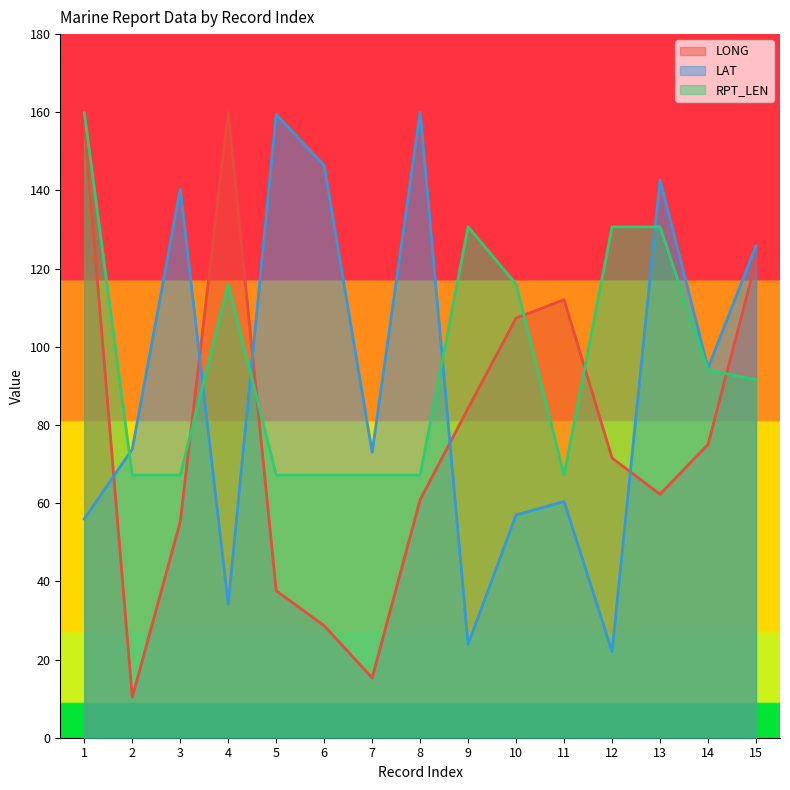

What is the sum of all LAT values?

1369.6